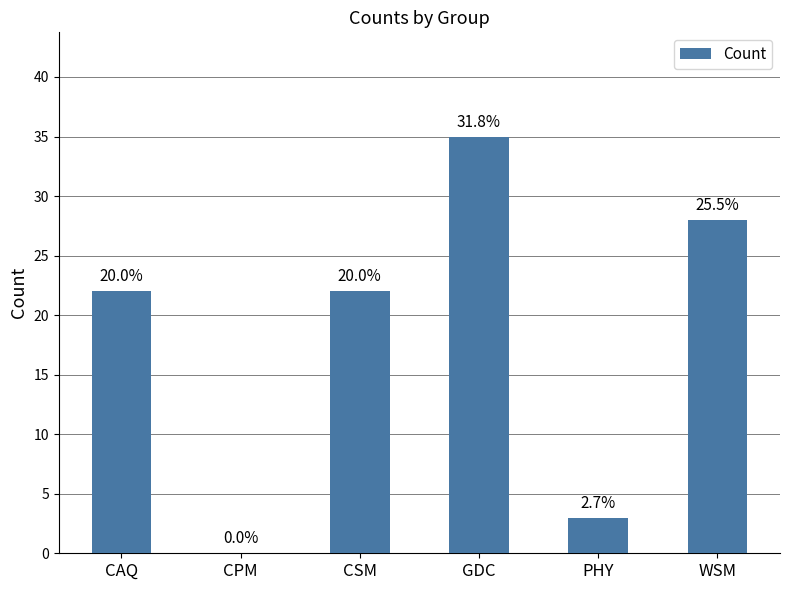

At which label is the value closest to 17?

CAQ